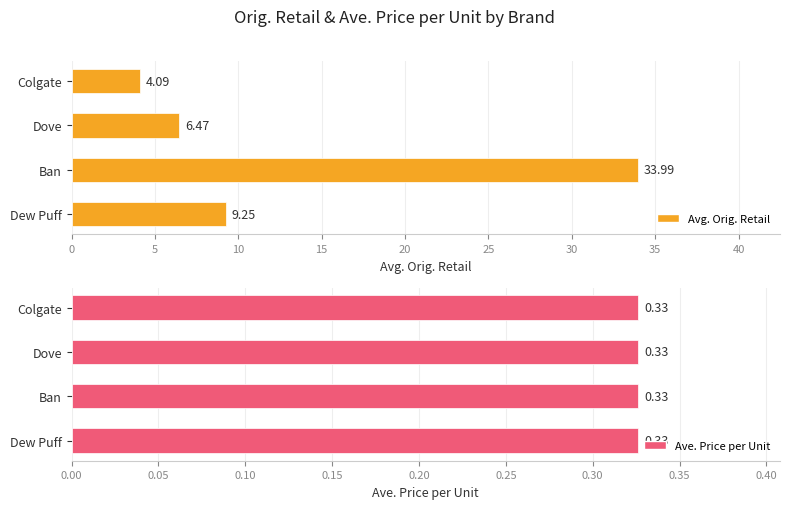

How many groups of bars are there?

4